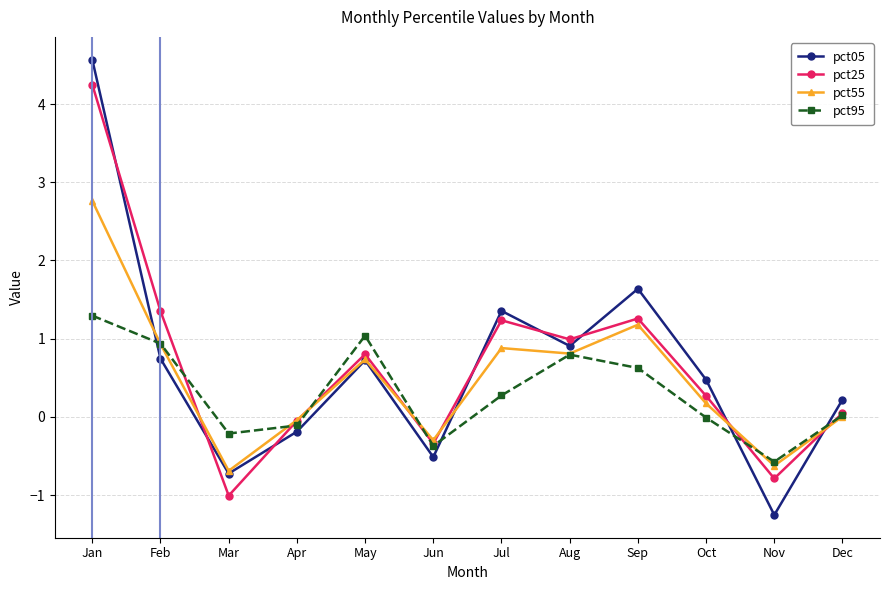

How many interior local valleys does the pct05 series have?

4